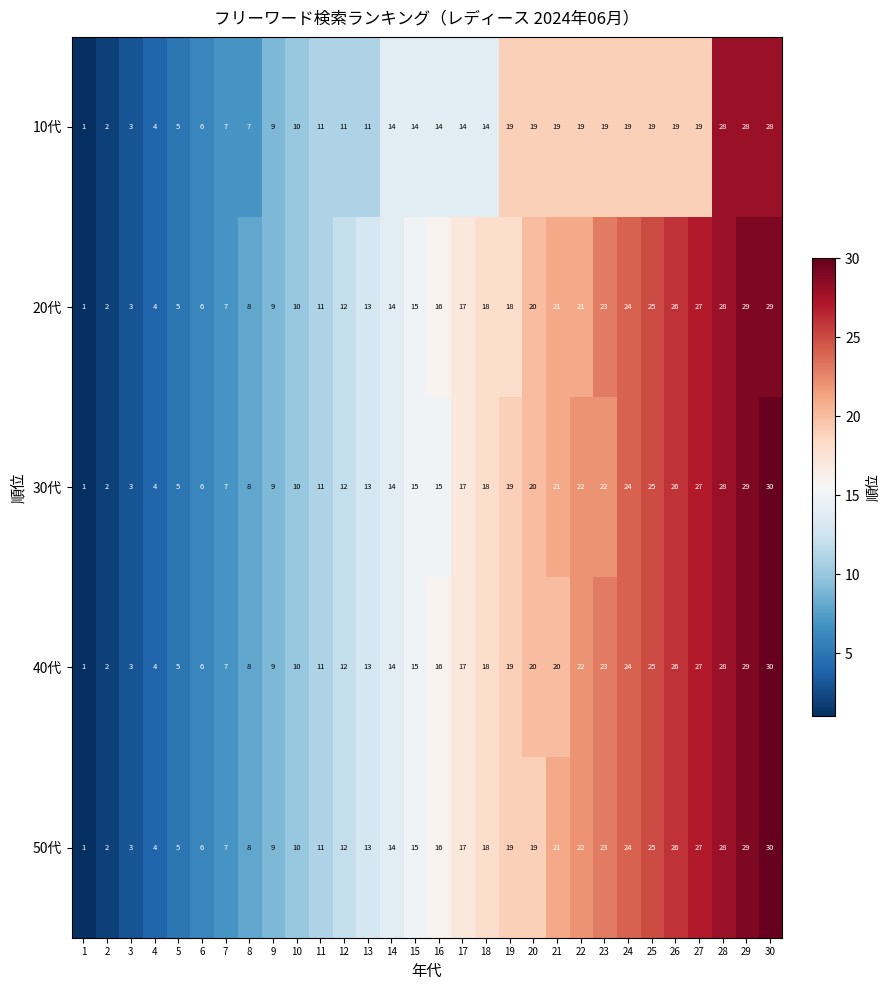

What is the difference between the 40代 values at 15 and 6?

9